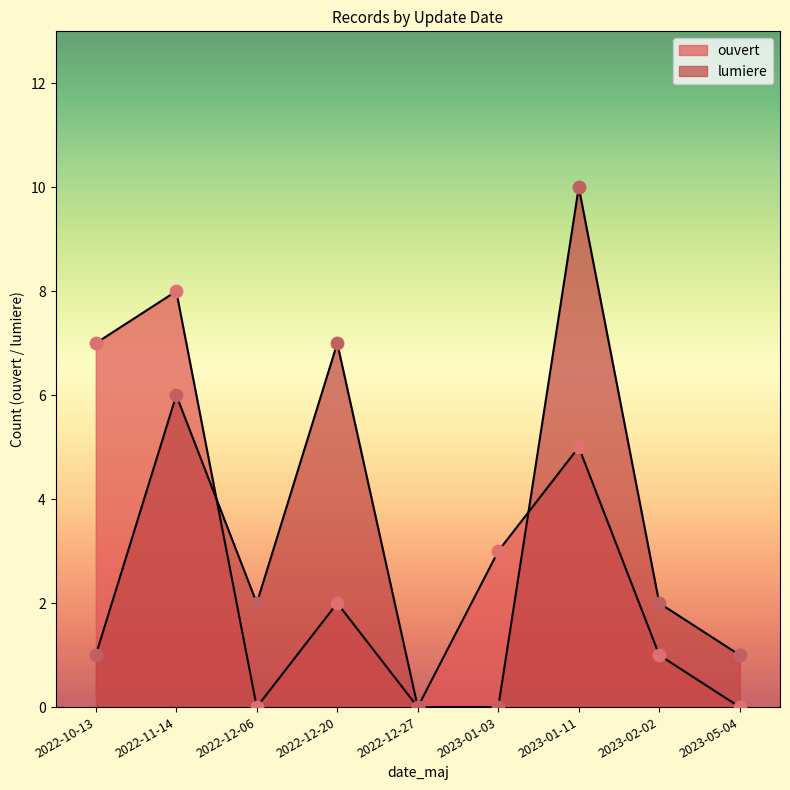

How many lines are shown in the chart?

2